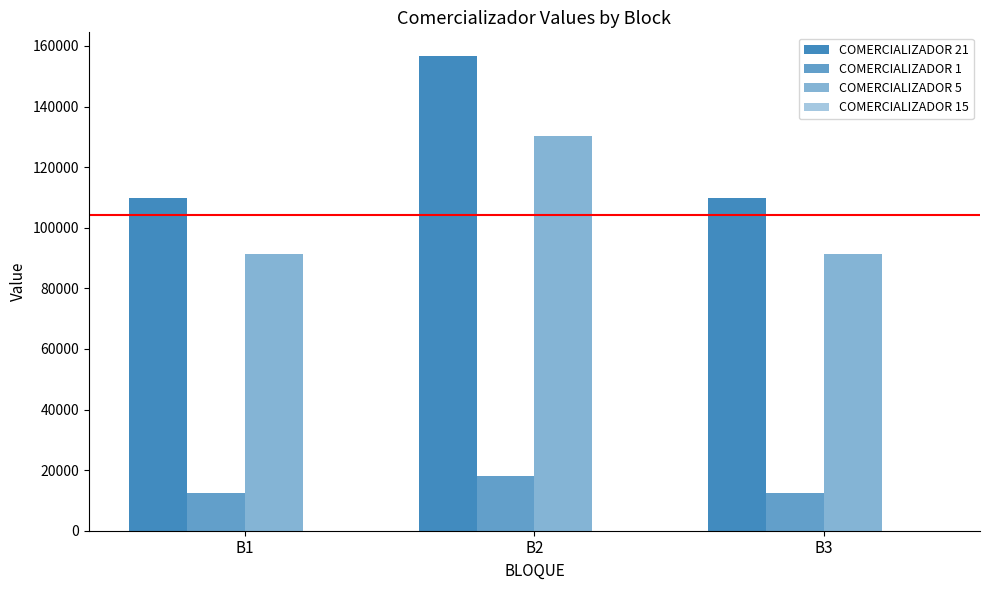

What value does the COMERCIALIZADOR 1 series have at B3?

12591.2